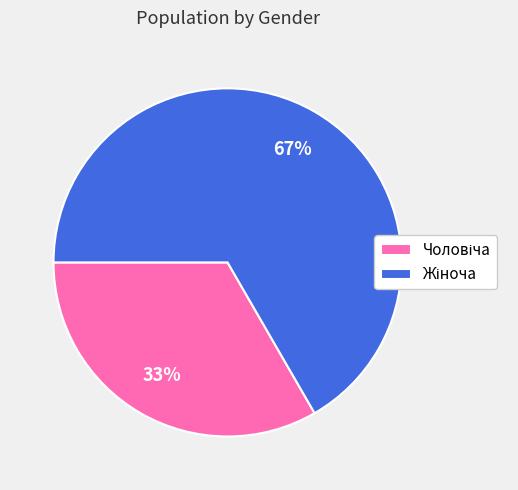

How many segments does this pie chart have?

2